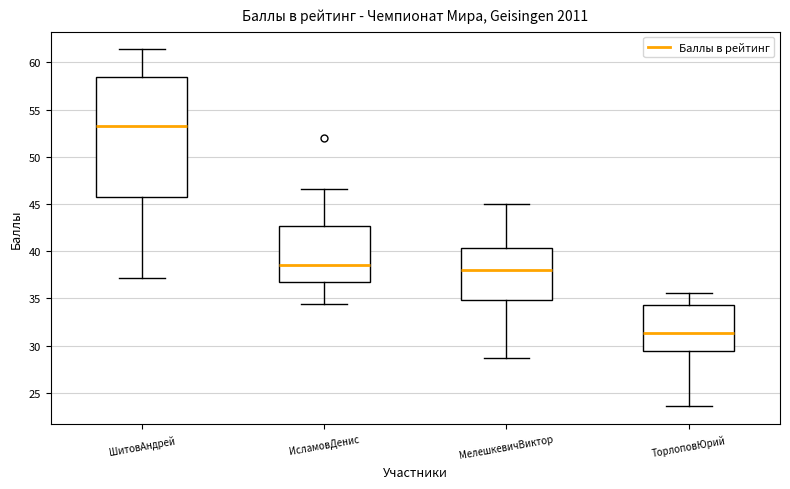

Which box is the tallest, from its lower edge to its upper edge?

ШитовАндрей